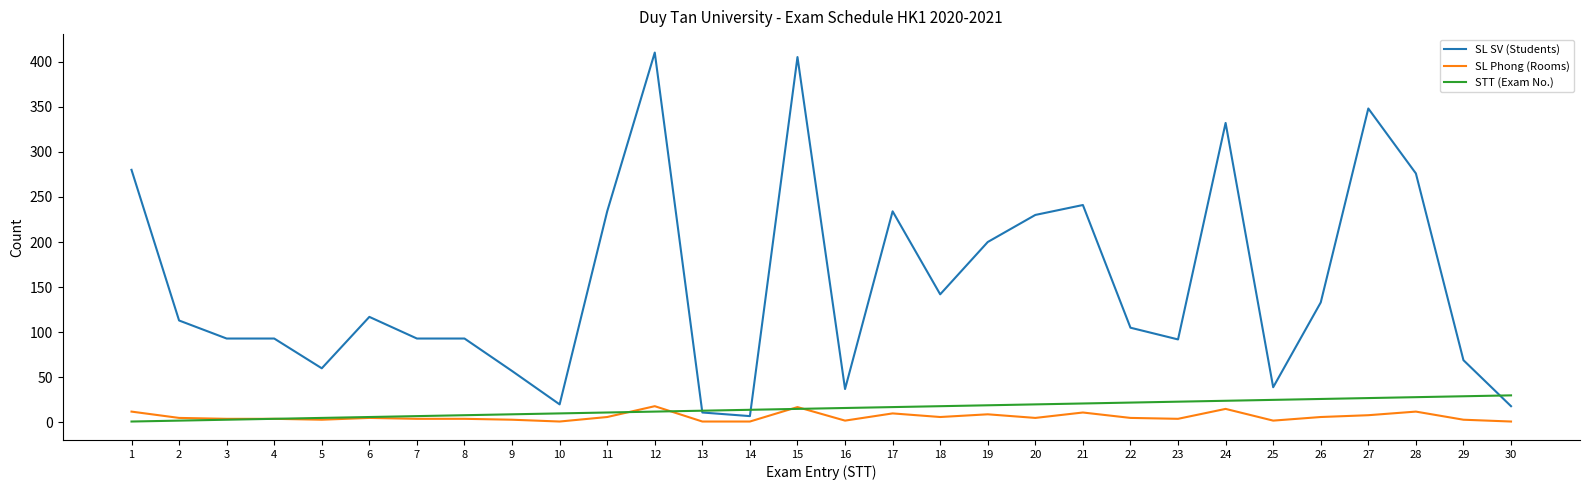

What is the total value across all series at 9?

69